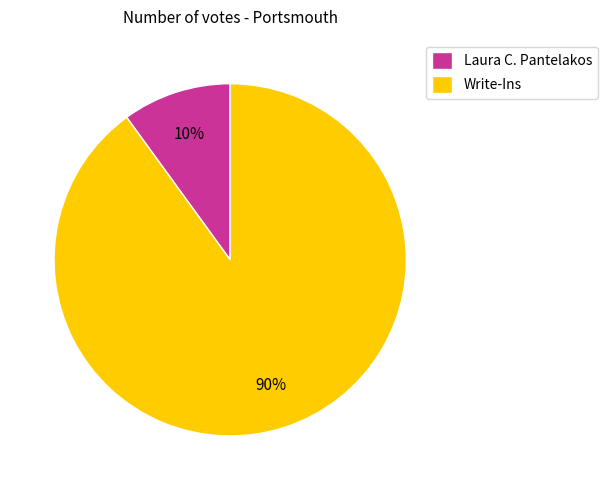

What is the ratio of the value at Laura C. Pantelakos to the value at Write-Ins?

0.1